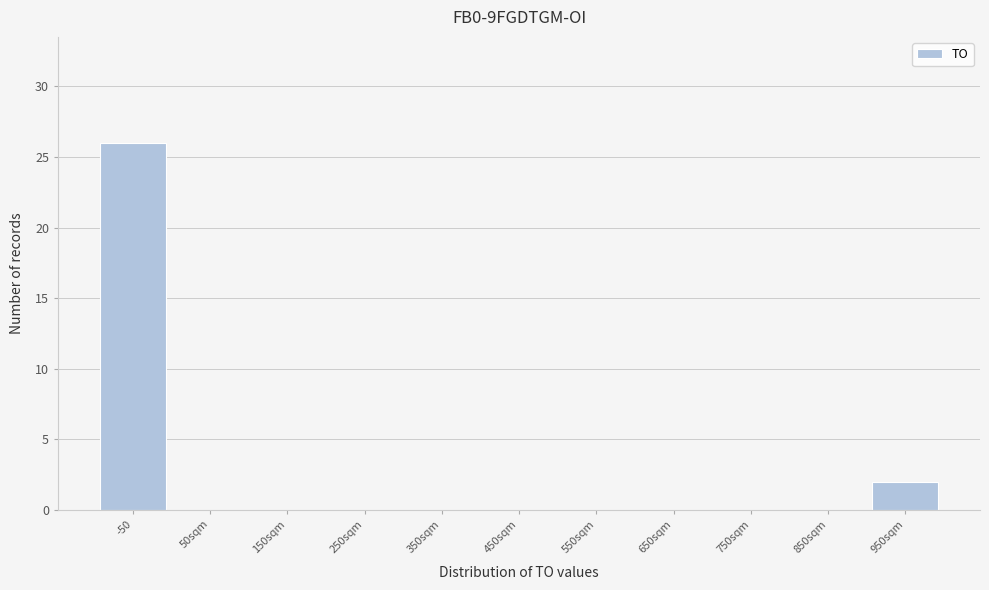

Reading left to right, transcribe all the data shown in this chart.

-50=26	50sqm=0	150sqm=0	250sqm=0	350sqm=0	450sqm=0	550sqm=0	650sqm=0	750sqm=0	850sqm=0	950sqm=2